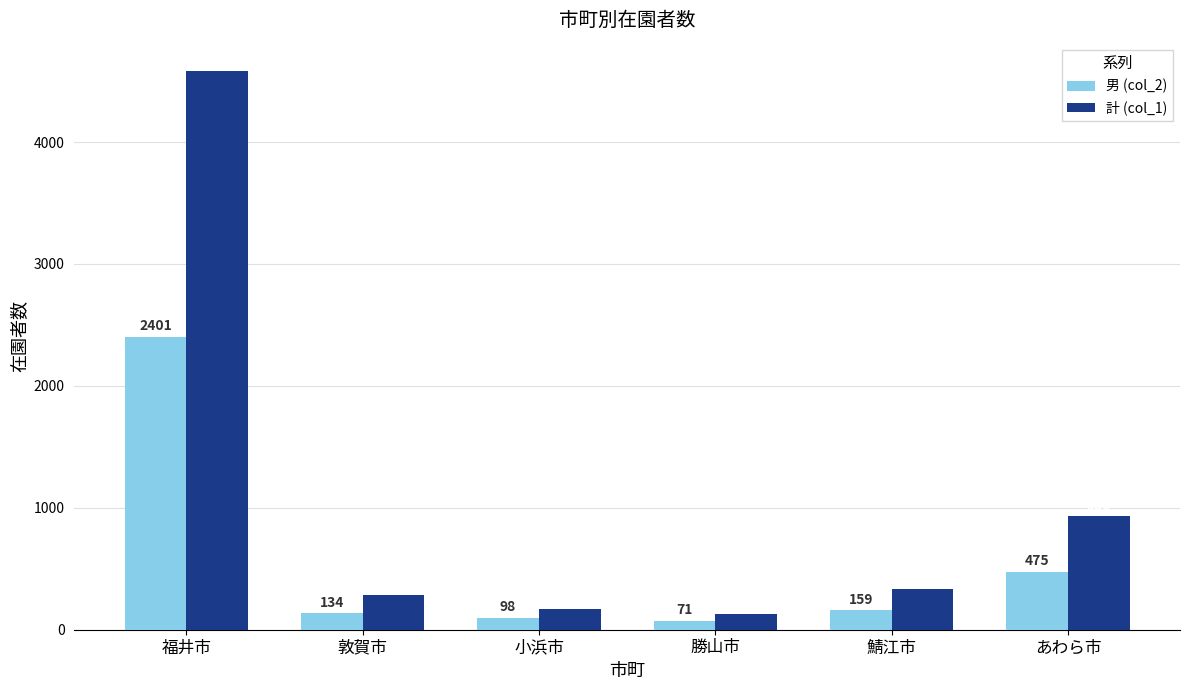

Reading left to right, what are all the values shown in this chart?

男 (col_2): 福井市=2401	敦賀市=134	小浜市=98	勝山市=71	鯖江市=159	あわら市=475
計 (col_1): 福井市=4586	敦賀市=285	小浜市=171	勝山市=132	鯖江市=336	あわら市=931